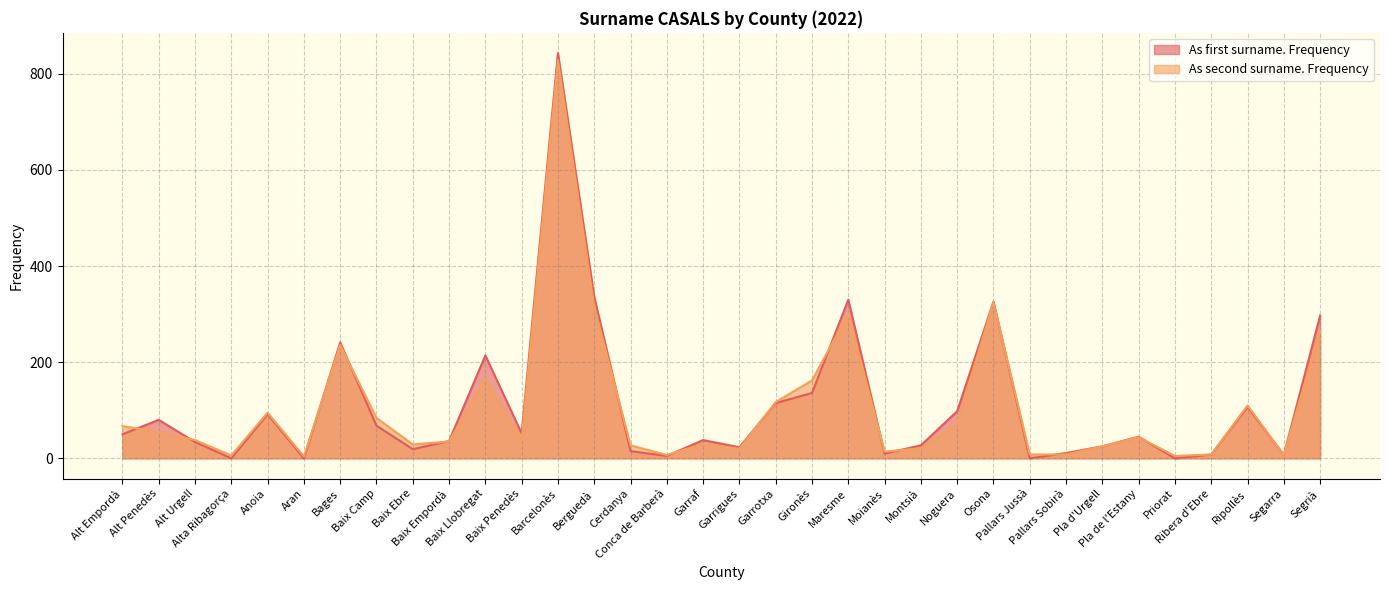

How many intersections are there between As first surname. Frequency and As second surname. Frequency?

14